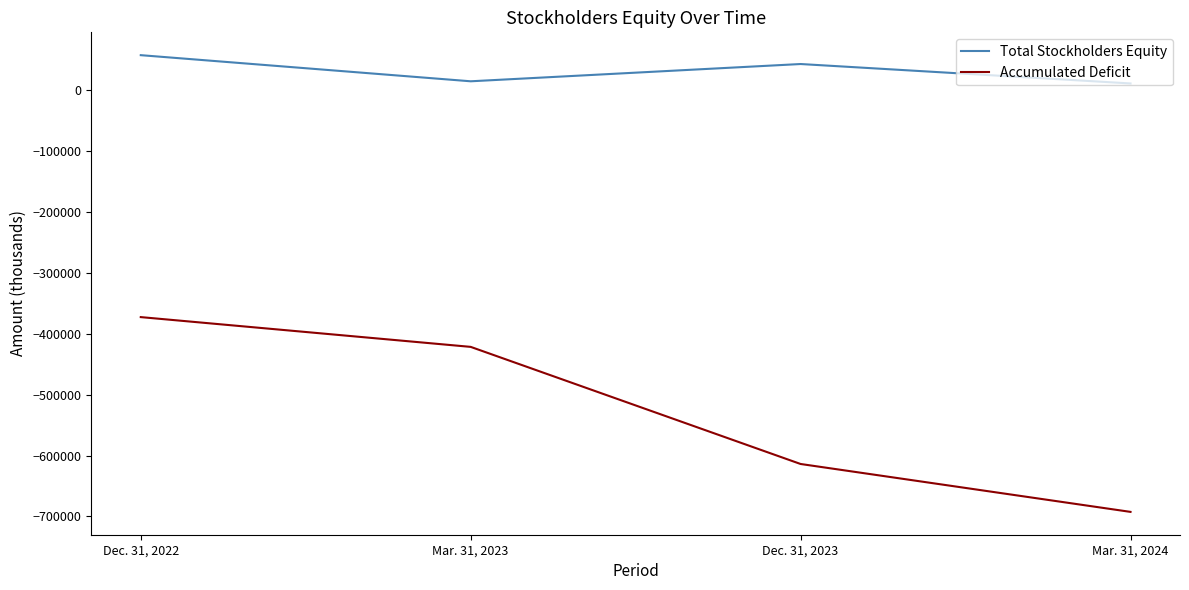

At which category is the sum across all series the highest?

Dec. 31, 2022